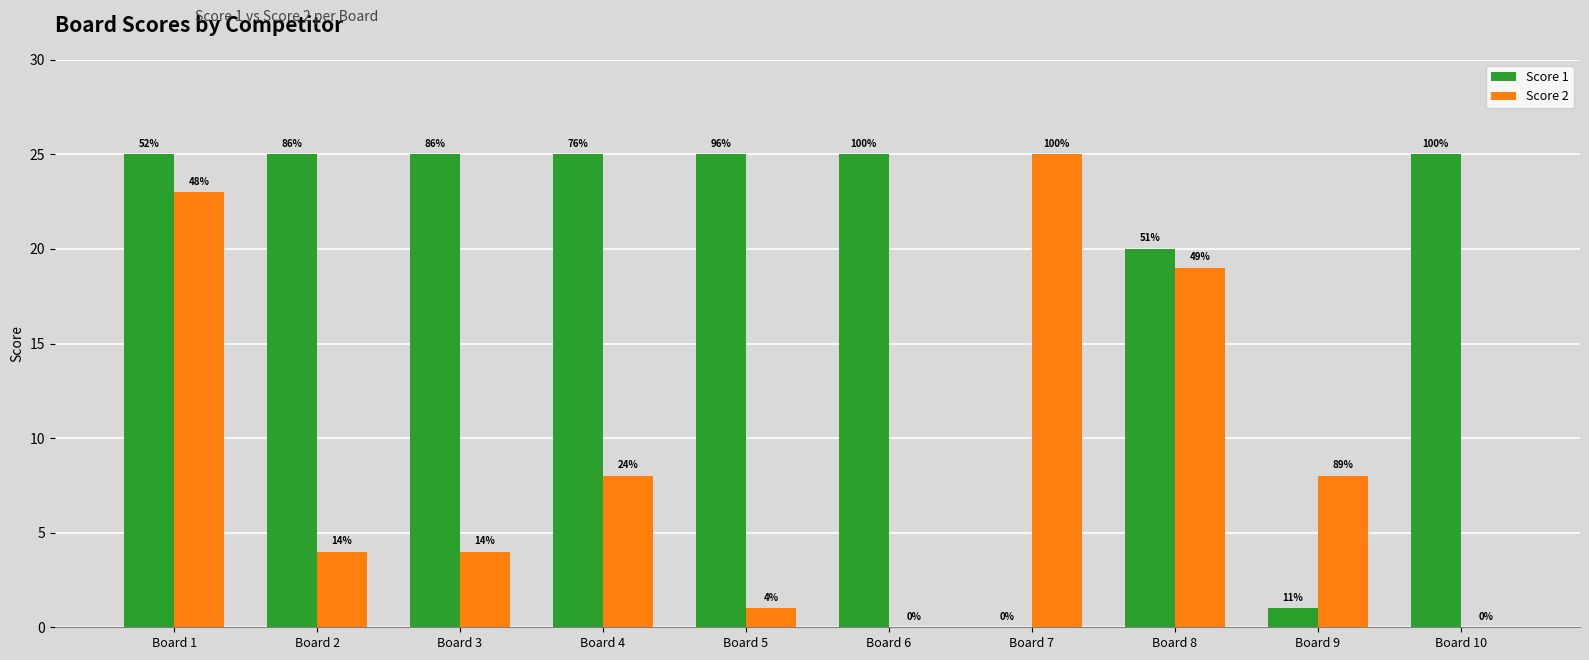

What are all the series names shown in the legend?

Score 1, Score 2